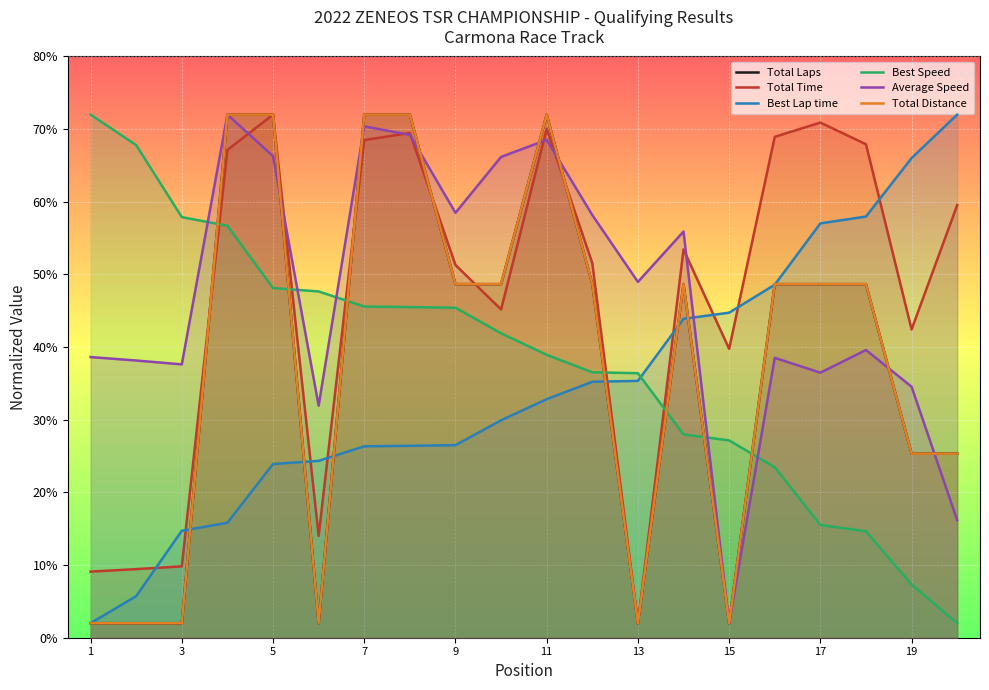

Is it true that Best Lap time equals 23.9 at 5?

True